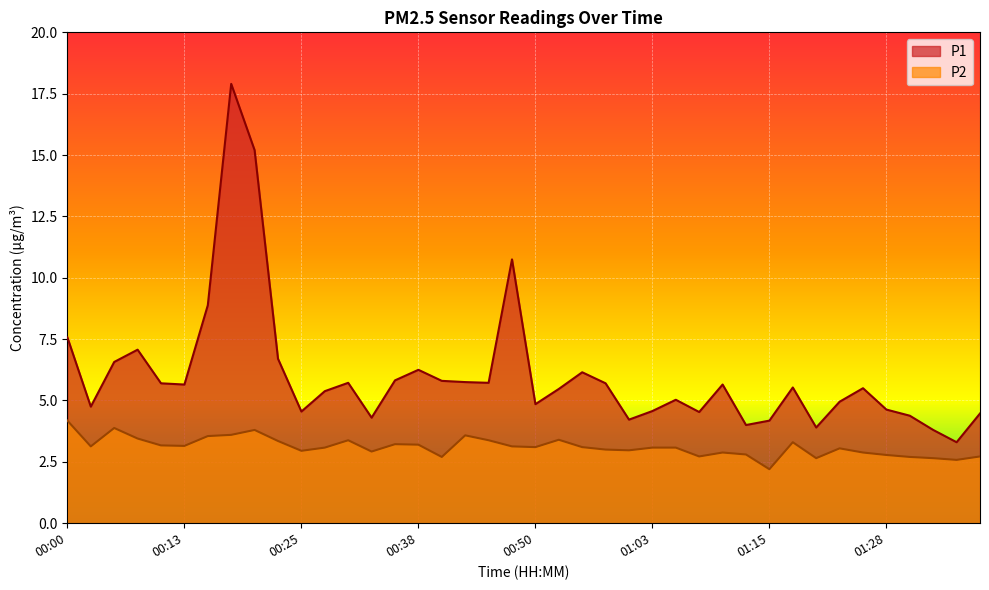

What are all the series names shown in the legend?

P1, P2